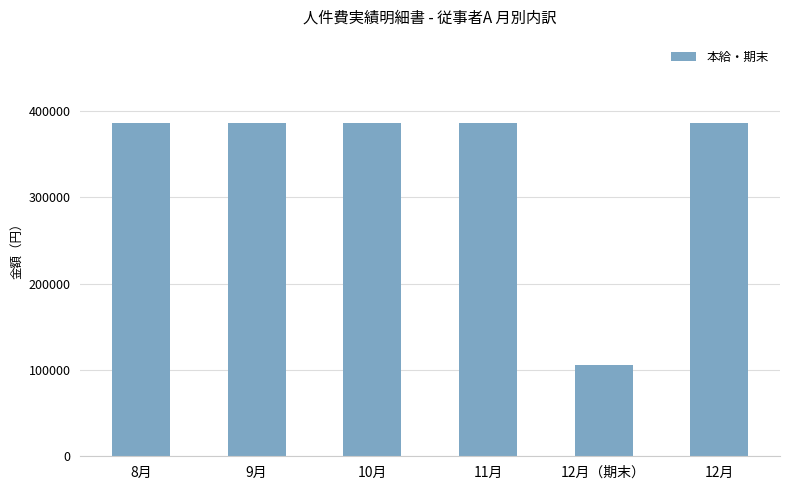

What is the sum of the values at 12月（期末） and 8月?

492250